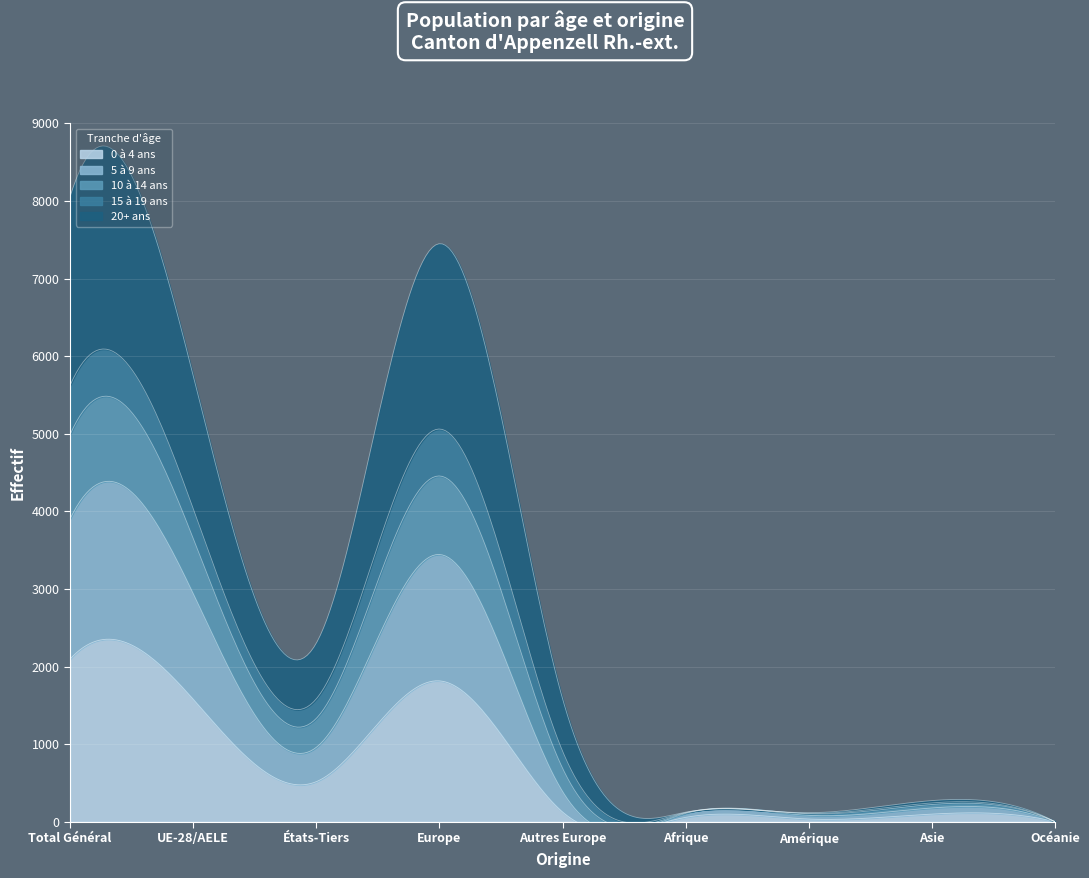

Is it true that 5 à 9 ans equals 0 at Océanie?

True